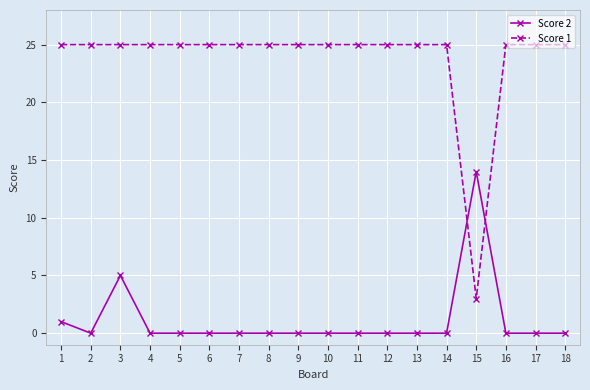

Which series changed the most between 3 and 16?

Score 2